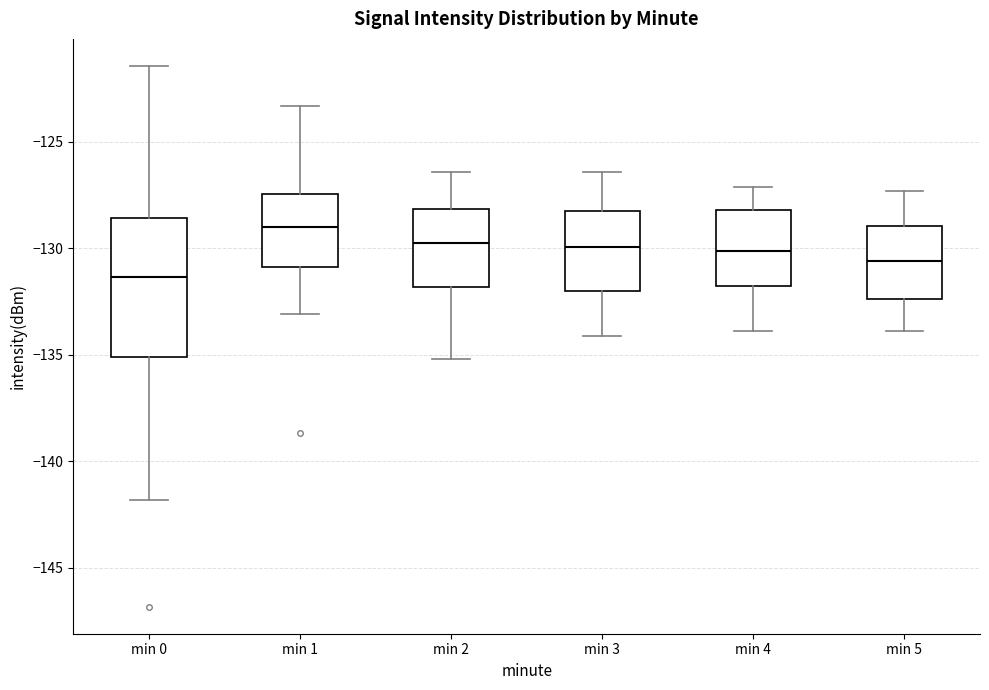

Reading left to right, transcribe this box plot: for each box, give where its median line is, the range the box spans, and where its two whiskers end, as read against the y-axis. The values are not printed on the chart, so give them approximately, as read against the axis.

min 0: median -131.5, box -135.0 to -128.5, whiskers -142.0 to -121.5
min 1: median -129.0, box -131.0 to -127.5, whiskers -133.0 to -123.5
min 2: median -129.5, box -132.0 to -128.0, whiskers -135.0 to -126.5
min 3: median -130.0, box -132.0 to -128.0, whiskers -134.0 to -126.5
min 4: median -130.0, box -131.5 to -128.0, whiskers -134.0 to -127.0
min 5: median -130.5, box -132.5 to -129.0, whiskers -134.0 to -127.5